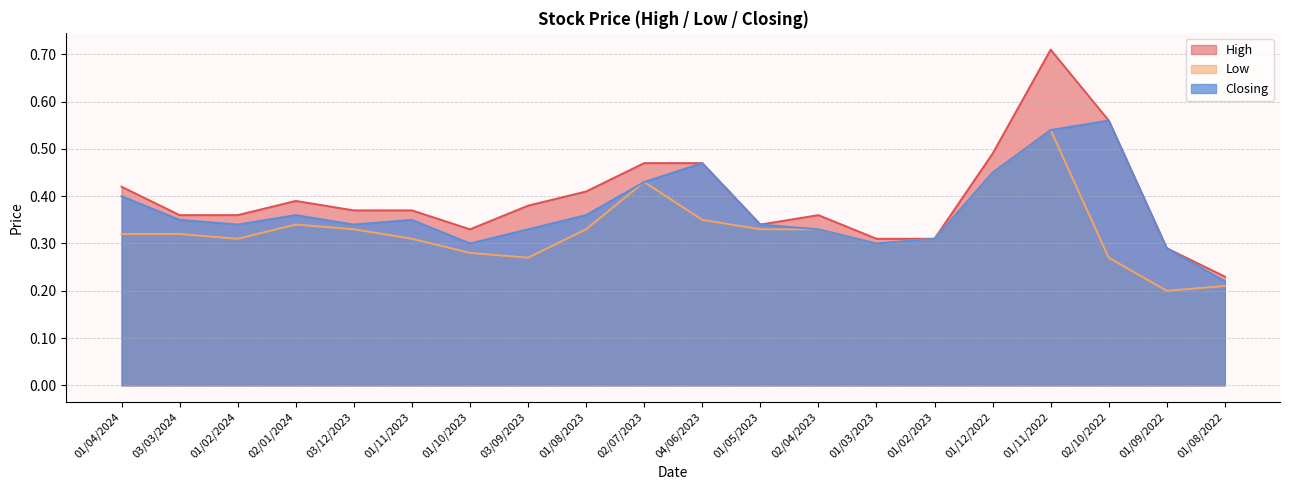

What is the spread (max minus min) of values at 01/04/2024?

0.1